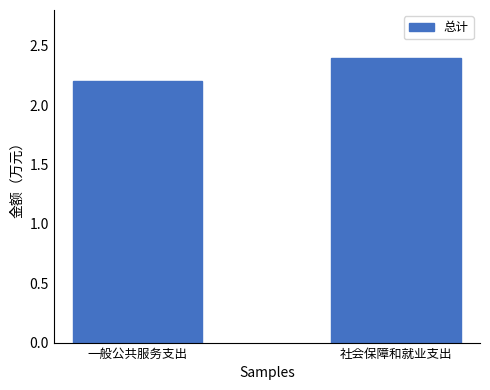

What is the smallest value displayed?

2.2